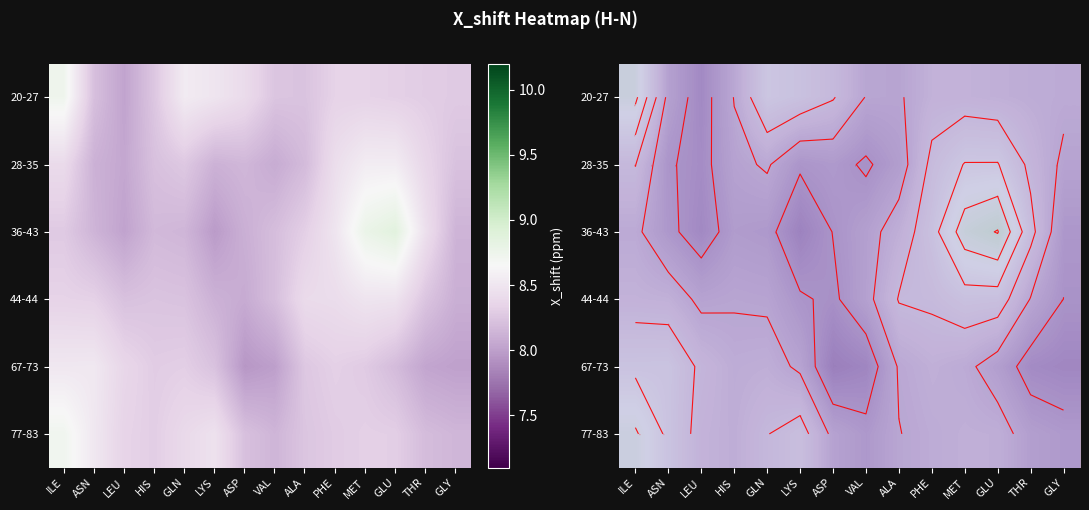

What is the average value of the 44-44 series?

8.3